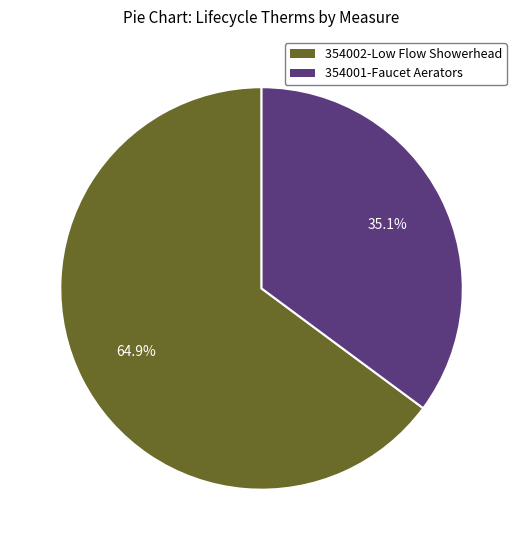

Between 354002-Low Flow Showerhead and 354001-Faucet Aerators, which is larger?

354002-Low Flow Showerhead